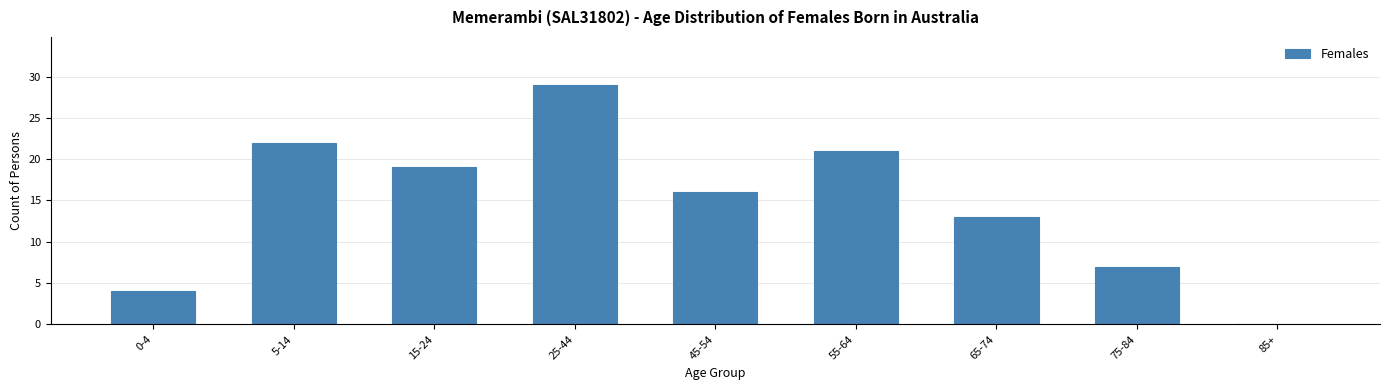

Reading left to right, transcribe all the data shown in this chart.

0-4=4	5-14=22	15-24=19	25-44=29	45-54=16	55-64=21	65-74=13	75-84=7	85+=0